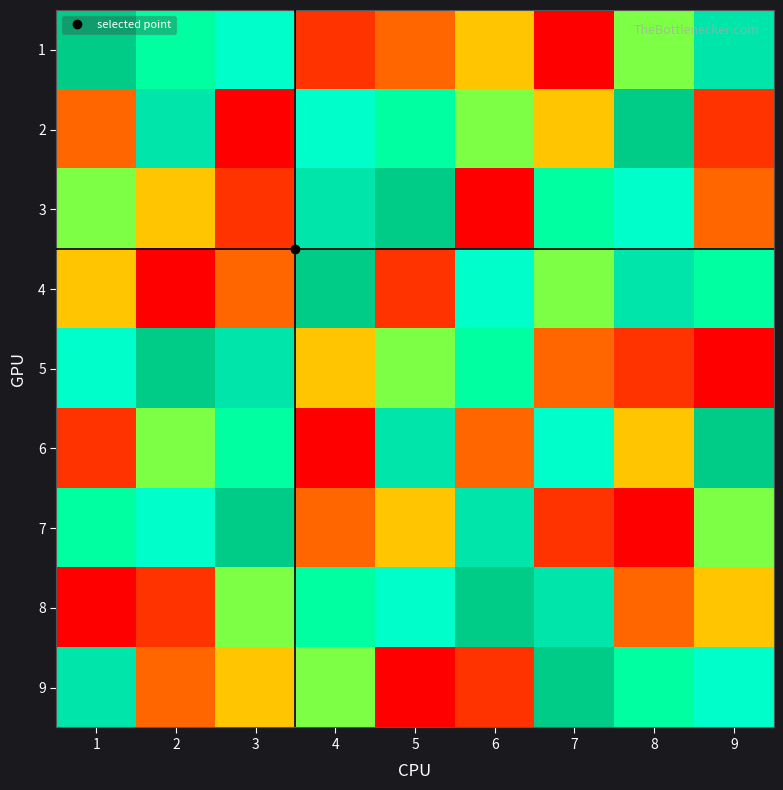

Which series has the largest range (max minus min)?

1